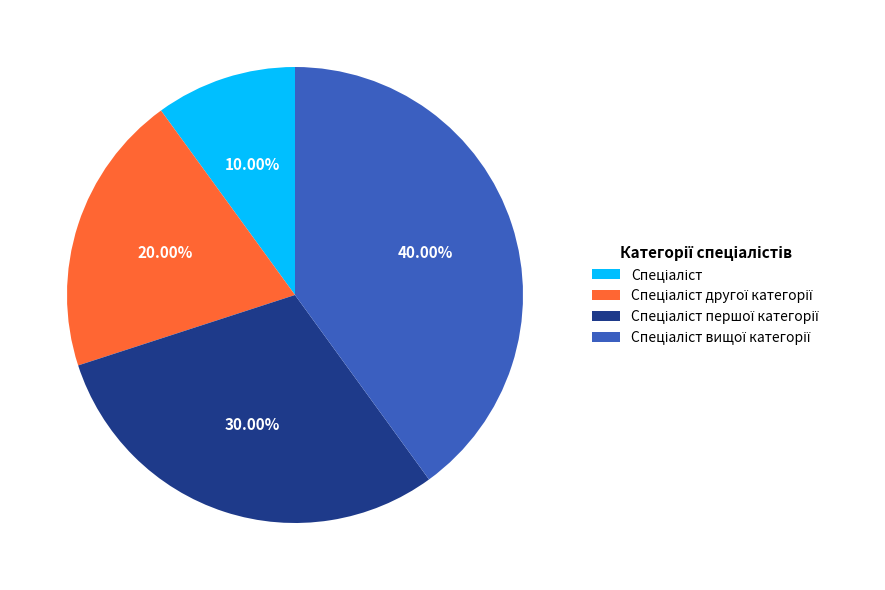

How many segments does this pie chart have?

4